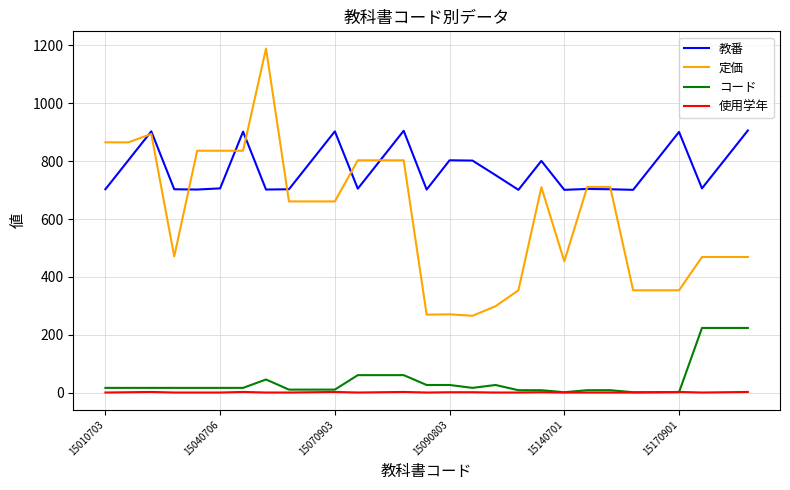

True or false: 使用学年 and 定価 cross at least once.

False